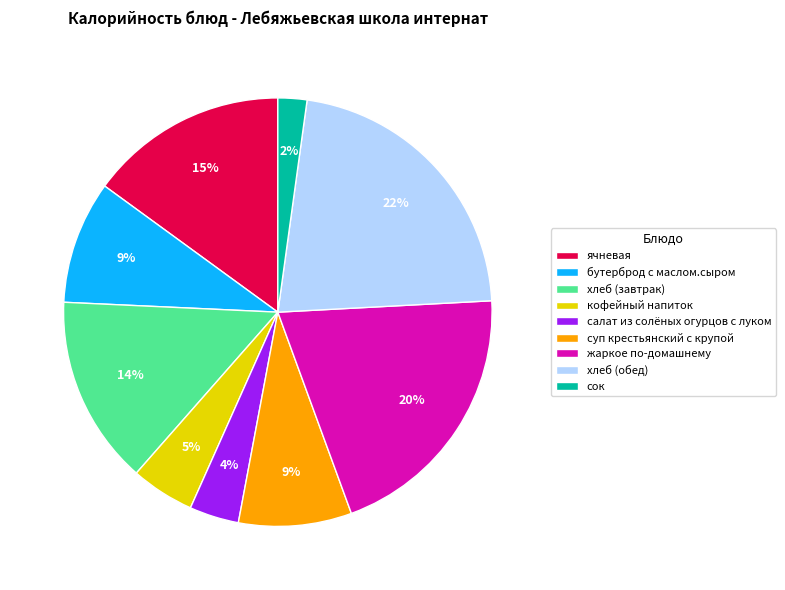

To the nearest percent, what is the difference between the largest and smallest slice percentages?

20%